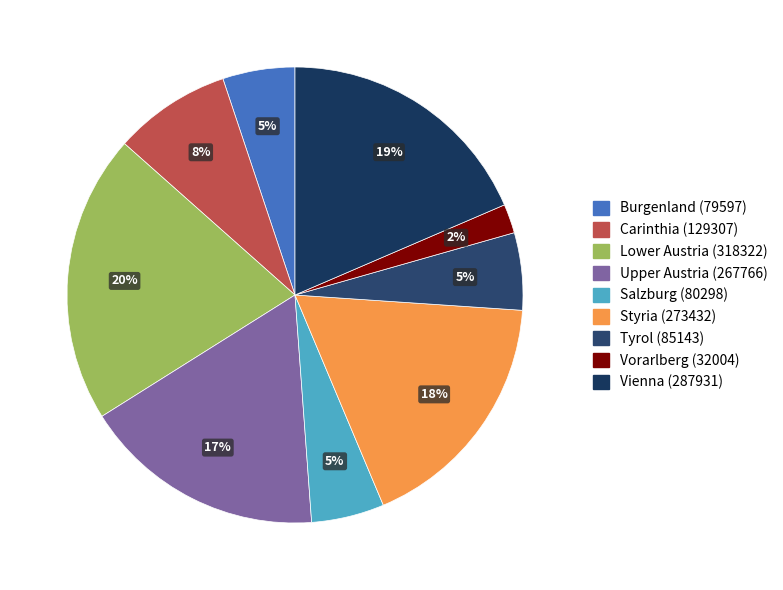

Is it true that Tyrol (85143) is 5% of the pie?

True